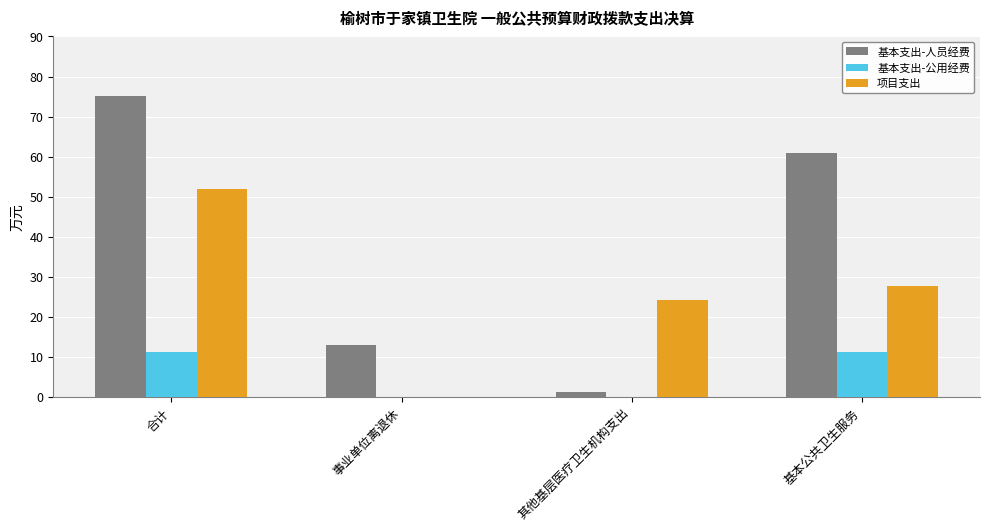

At which category is the sum across all series the highest?

合计